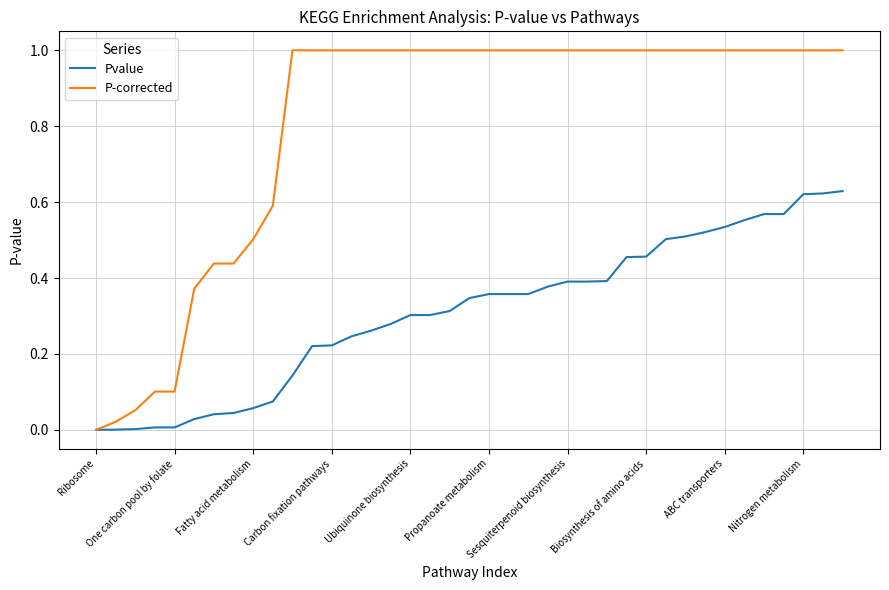

What is the maximum value shown in the chart?

1.0